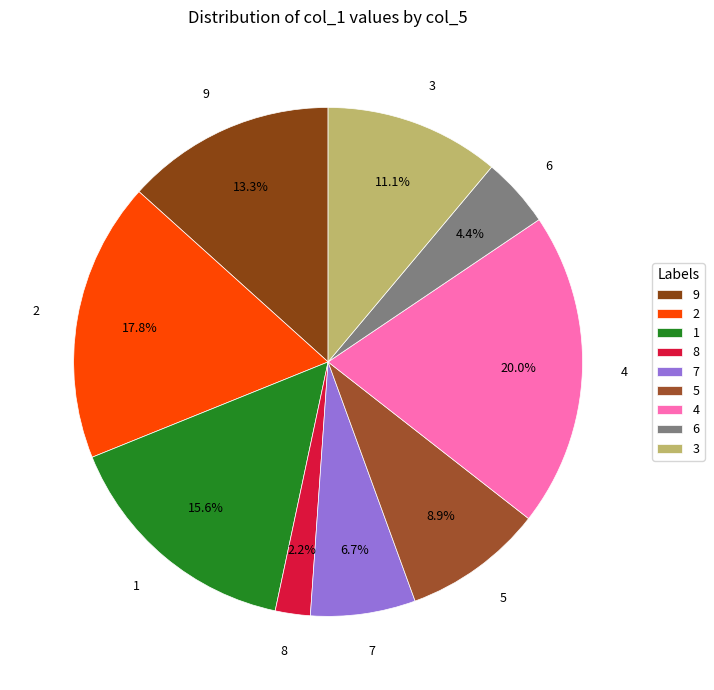

What is the ratio of the value at 1 to the value at 3?

1.4